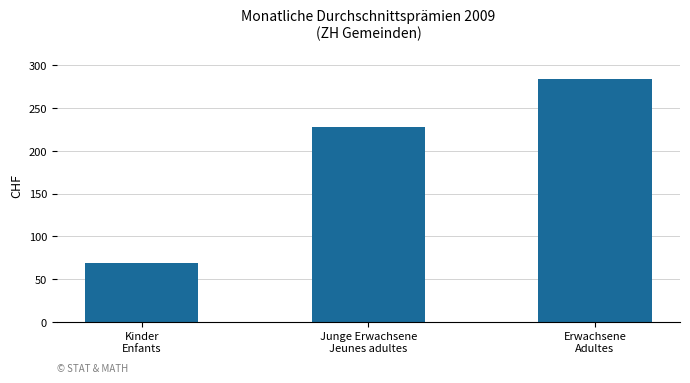

What position from the right is Erwachsene
Adultes?

1